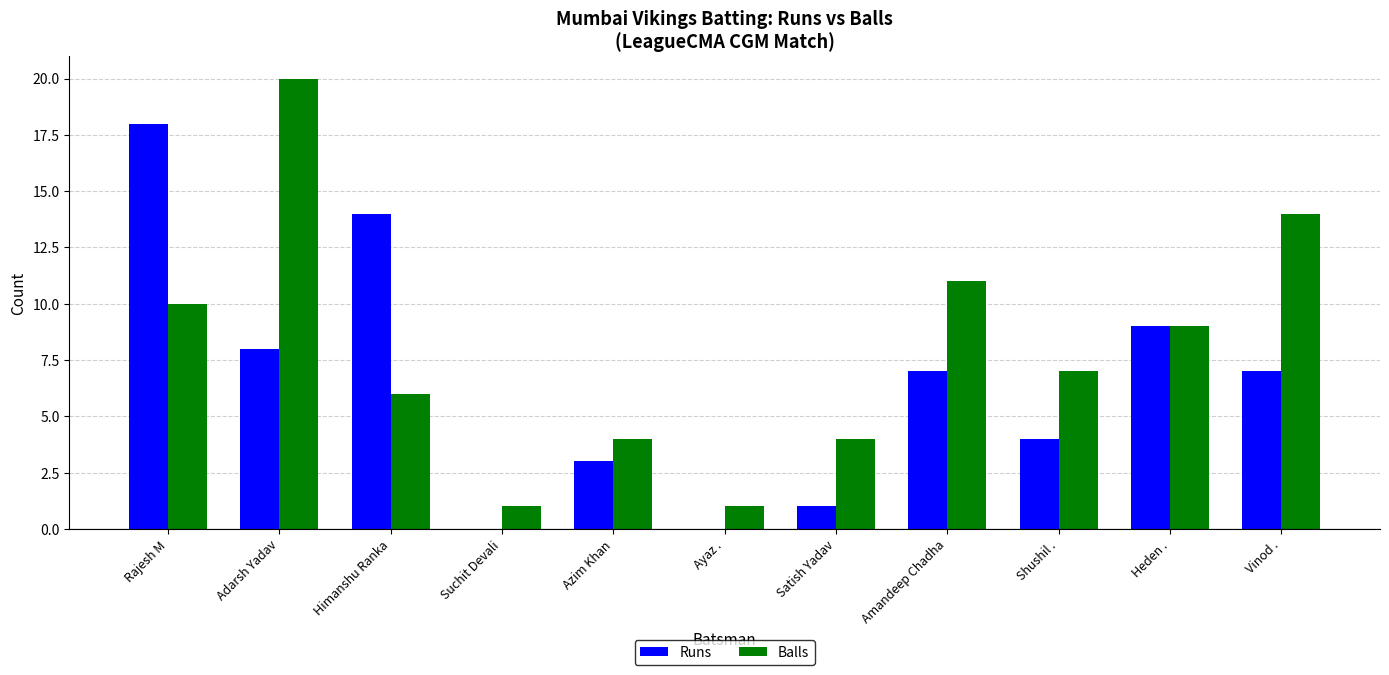

What is the total value across all series at Himanshu Ranka?

20